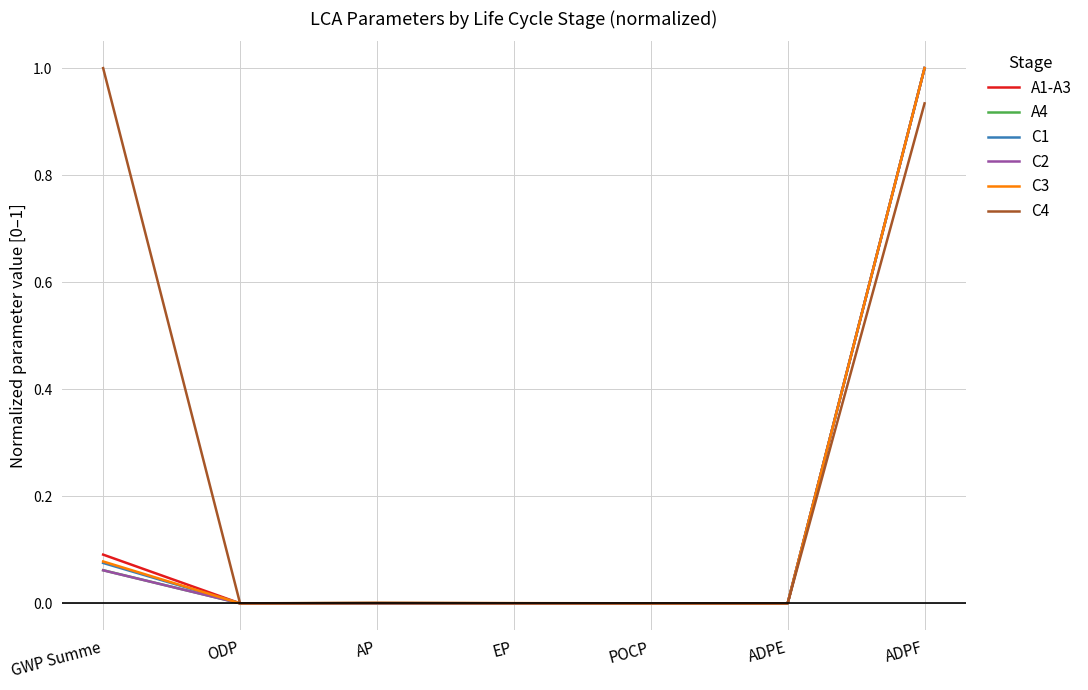

How many distinct data groups are displayed?

6